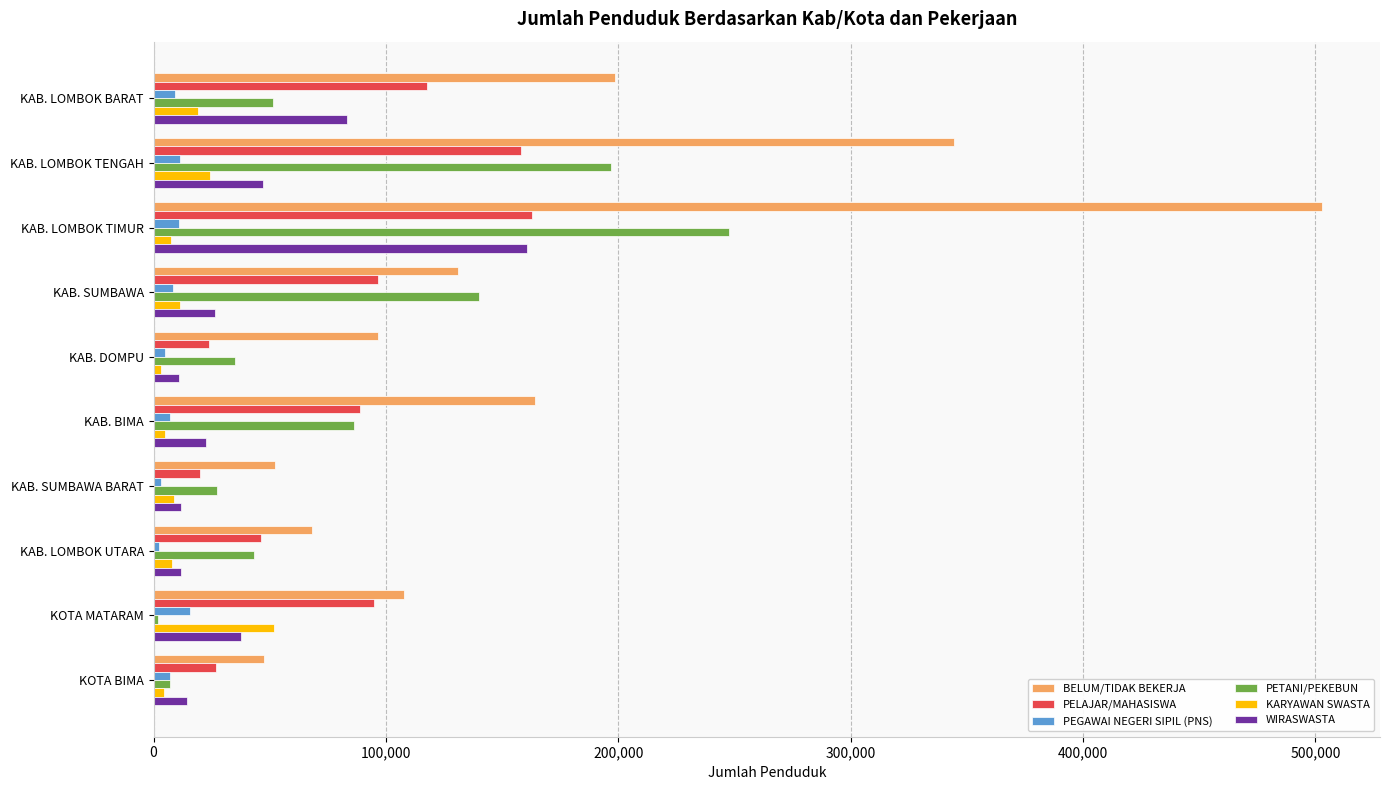

Which series has the widest spread of values?

BELUM/TIDAK BEKERJA